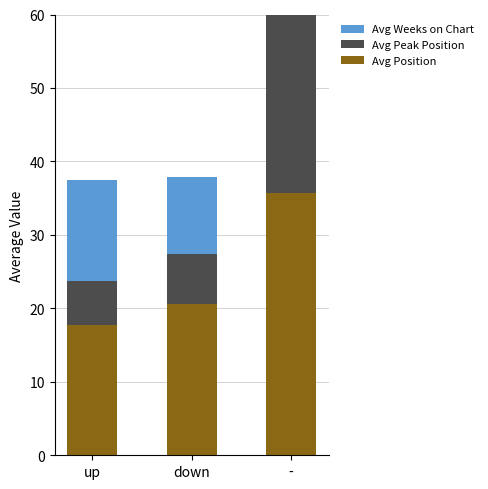

What is the sum of the Avg Weeks on Chart values at - and up?

14.7